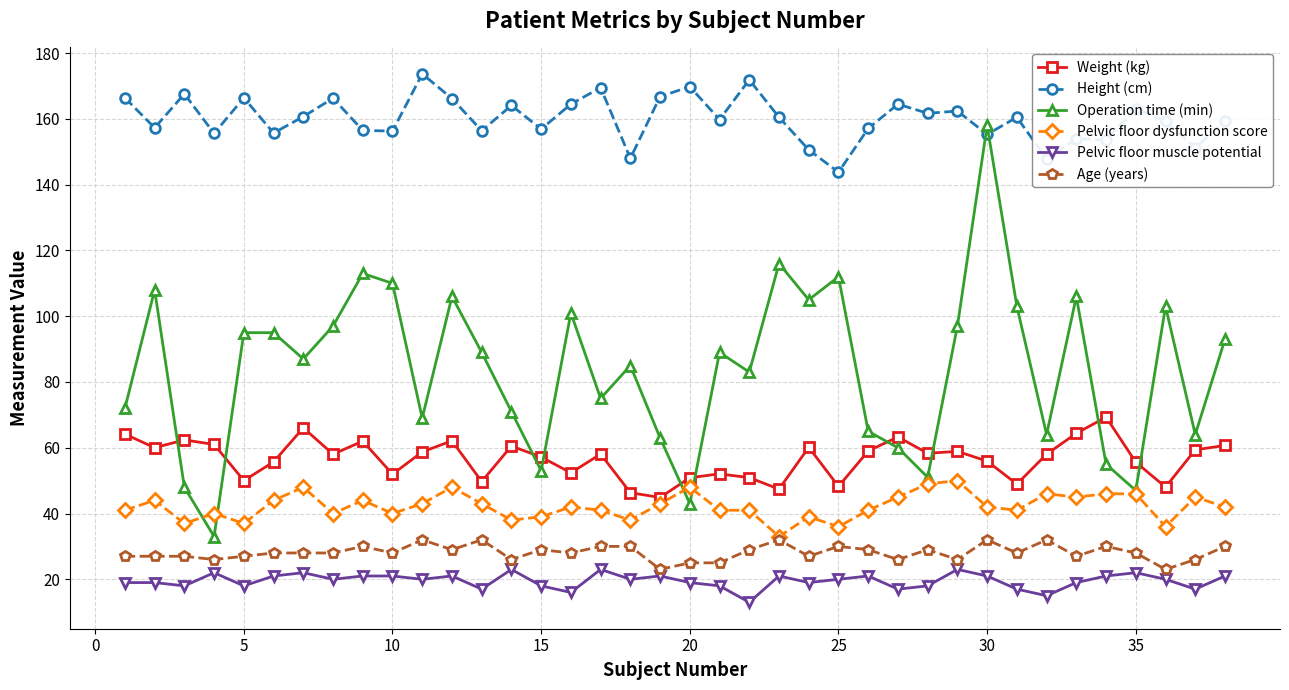

Which series has the largest total across all categories?

Height (cm)